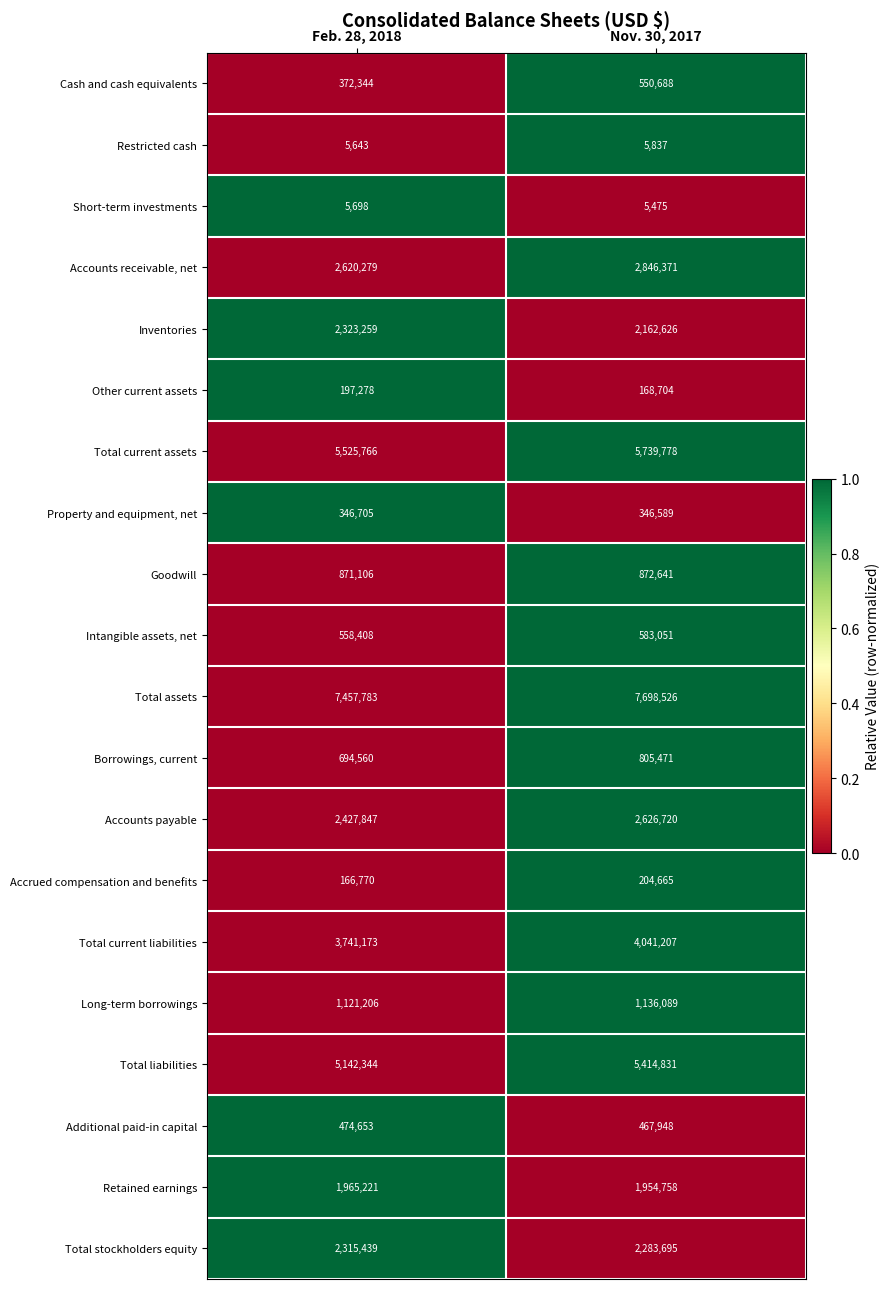

Which series changed the most between Feb. 28, 2018 and Nov. 30, 2017?

Total current liabilities